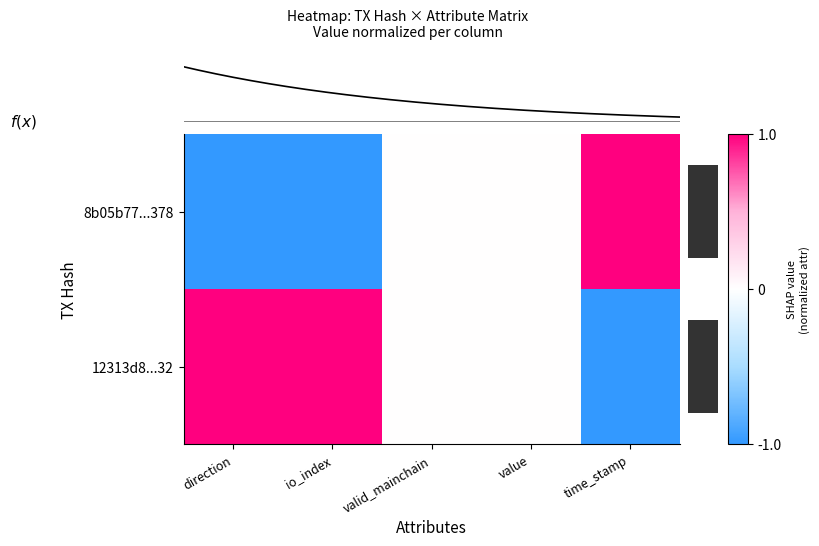

What is the spread (max minus min) of values at io_index?

2